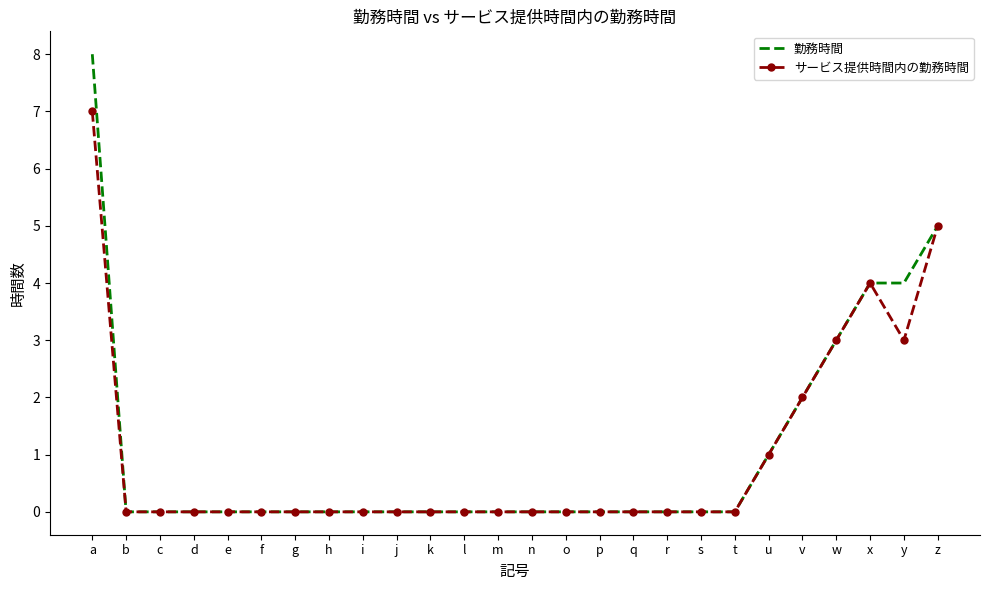

What is the difference between the サービス提供時間内の勤務時間 values at a and z?

2